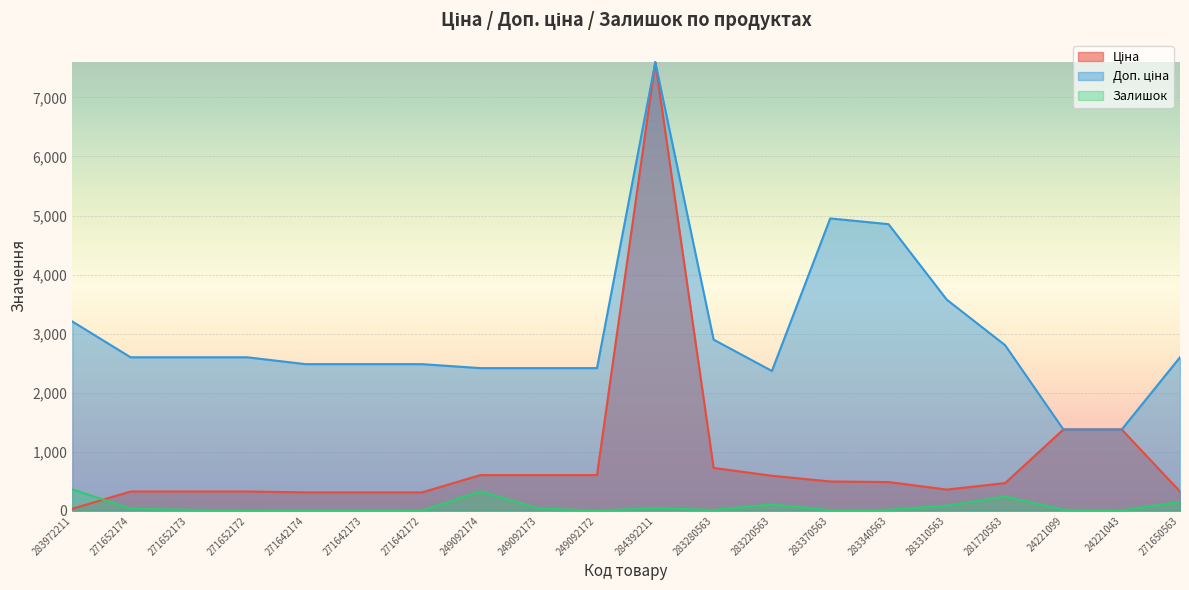

Which label corresponds to the smallest value in the chart?

249092172